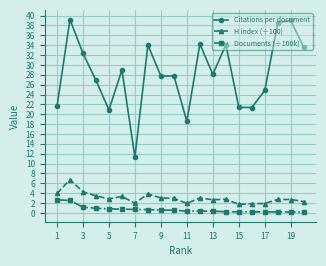

Which series has the largest total across all categories?

Citations per document